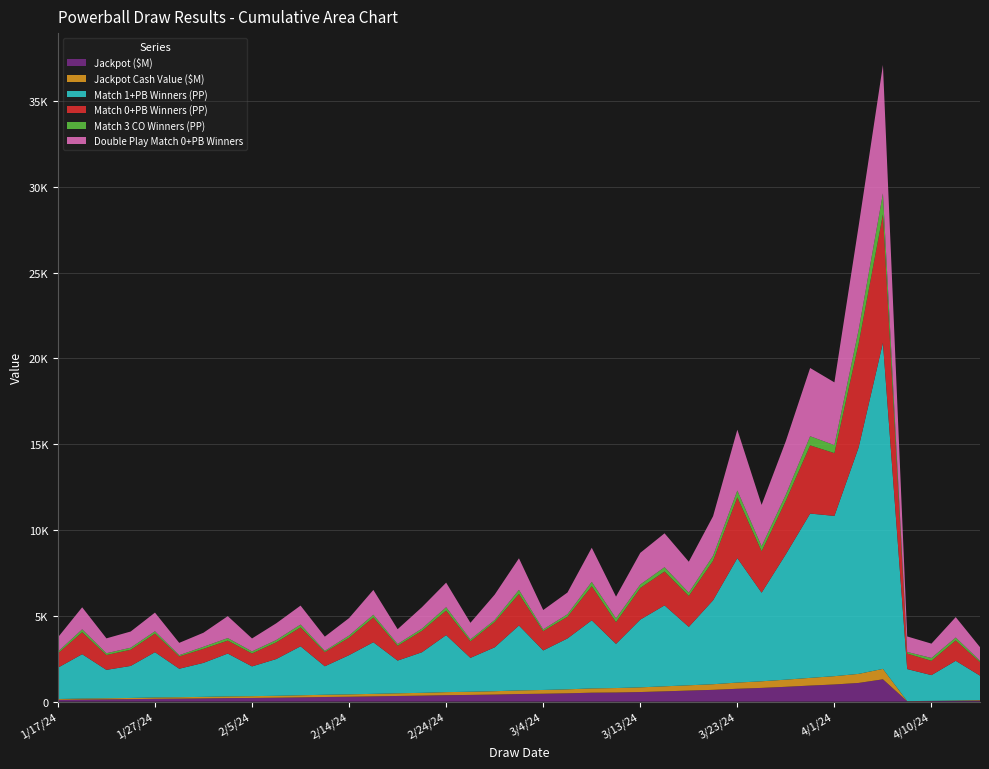

Reading left to right, extract all data points from this chart.

Jackpot ($M): 1/17/24=102.0	1/20/24=120.0	1/22/24=133.0	1/24/24=145.0	1/27/24=164.0	1/29/24=174.0	1/31/24=188.0	2/3/24=206.0	2/5/24=214.0	2/7/24=228.0	2/10/24=248.0	2/12/24=270.0	2/14/24=285.0	2/17/24=306.0	2/19/24=330.0	2/21/24=348.0	2/24/24=376.0	2/26/24=391.0	2/28/24=412.0	3/2/24=443.0	3/4/24=460.0	3/6/24=485.0	3/9/24=521.0	3/11/24=532.0	3/13/24=559.0	3/16/24=600.0	3/18/24=645.0	3/20/24=687.0	3/23/24=750.0	3/25/24=800.0	3/27/24=865.0	3/30/24=935.0	4/1/24=1000.0	4/3/24=1090.0	4/6/24=1300.0	4/8/24=20.0	4/10/24=31.0	4/13/24=46.0	4/15/24=63.0
Jackpot Cash Value ($M): 1/17/24=50.5	1/20/24=59.4	1/22/24=63.9	1/24/24=69.7	1/27/24=78.8	1/29/24=83.9	1/31/24=90.7	2/3/24=99.4	2/5/24=105.7	2/7/24=112.6	2/10/24=122.5	2/12/24=130.4	2/14/24=137.7	2/17/24=147.8	2/19/24=155.8	2/21/24=164.3	2/24/24=177.5	2/26/24=185.6	2/28/24=195.5	3/2/24=210.3	3/4/24=220.4	3/6/24=232.4	3/9/24=249.6	3/11/24=260.1	3/13/24=273.3	3/16/24=293.4	3/18/24=307.3	3/20/24=327.3	3/23/24=360.8	3/25/24=384.8	3/27/24=416.1	3/30/24=449.7	4/1/24=483.8	4/3/24=527.3	4/6/24=608.9	4/8/24=9.4	4/10/24=14.5	4/13/24=21.5	4/15/24=29.5
Match 1+PB Winners (PP): 1/17/24=1825.0	1/20/24=2585.0	1/22/24=1654.0	1/24/24=1866.0	1/27/24=2638.0	1/29/24=1659.0	1/31/24=1980.0	2/3/24=2496.0	2/5/24=1733.0	2/7/24=2142.0	2/10/24=2854.0	2/12/24=1660.0	2/14/24=2287.0	2/17/24=3008.0	2/19/24=1906.0	2/21/24=2364.0	2/24/24=3323.0	2/26/24=1973.0	2/28/24=2558.0	3/2/24=3783.0	3/4/24=2302.0	3/6/24=2965.0	3/9/24=3969.0	3/11/24=2572.0	3/13/24=3947.0	3/16/24=4715.0	3/18/24=3404.0	3/20/24=4892.0	3/23/24=7251.0	3/25/24=5163.0	3/27/24=7311.0	3/30/24=9574.0	4/1/24=9340.0	4/3/24=13204.0	4/6/24=19006.0	4/8/24=1868.0	4/10/24=1499.0	4/13/24=2311.0	4/15/24=1421.0
Match 0+PB Winners (PP): 1/17/24=834.0	1/20/24=1283.0	1/22/24=866.0	1/24/24=943.0	1/27/24=1086.0	1/29/24=717.0	1/31/24=818.0	2/3/24=754.0	2/5/24=754.0	2/7/24=974.0	2/10/24=1104.0	2/12/24=826.0	2/14/24=1015.0	2/17/24=1444.0	2/19/24=863.0	2/21/24=1248.0	2/24/24=1431.0	2/26/24=965.0	2/28/24=1478.0	3/2/24=1838.0	3/4/24=1127.0	3/6/24=1266.0	3/9/24=1986.0	3/11/24=1265.0	3/13/24=1844.0	3/16/24=1974.0	3/18/24=1803.0	3/20/24=2302.0	3/23/24=3542.0	3/25/24=2412.0	3/27/24=3121.0	3/30/24=3976.0	4/1/24=3657.0	4/3/24=6051.0	4/6/24=7483.0	4/8/24=902.0	4/10/24=835.0	4/13/24=1188.0	4/15/24=791.0
Match 3 CO Winners (PP): 1/17/24=98.0	1/20/24=167.0	1/22/24=104.0	1/24/24=119.0	1/27/24=135.0	1/29/24=74.0	1/31/24=121.0	2/3/24=149.0	2/5/24=121.0	2/7/24=135.0	2/10/24=164.0	2/12/24=74.0	2/14/24=129.0	2/17/24=159.0	2/19/24=103.0	2/21/24=128.0	2/24/24=196.0	2/26/24=114.0	2/28/24=114.0	3/2/24=239.0	3/4/24=102.0	3/6/24=145.0	3/9/24=256.0	3/11/24=224.0	3/13/24=202.0	3/16/24=251.0	3/18/24=191.0	3/20/24=294.0	3/23/24=400.0	3/25/24=294.0	3/27/24=355.0	3/30/24=531.0	4/1/24=467.0	4/3/24=804.0	4/6/24=1221.0	4/8/24=97.0	4/10/24=165.0	4/13/24=170.0	4/15/24=80.0
Double Play Match 0+PB Winners: 1/17/24=834.0	1/20/24=1283.0	1/22/24=866.0	1/24/24=943.0	1/27/24=1086.0	1/29/24=717.0	1/31/24=818.0	2/3/24=1277.0	2/5/24=754.0	2/7/24=974.0	2/10/24=1104.0	2/12/24=826.0	2/14/24=1015.0	2/17/24=1444.0	2/19/24=863.0	2/21/24=1248.0	2/24/24=1431.0	2/26/24=965.0	2/28/24=1478.0	3/2/24=1838.0	3/4/24=1127.0	3/6/24=1266.0	3/9/24=1986.0	3/11/24=1265.0	3/13/24=1844.0	3/16/24=1974.0	3/18/24=1803.0	3/20/24=2302.0	3/23/24=3542.0	3/25/24=2412.0	3/27/24=3121.0	3/30/24=3976.0	4/1/24=3657.0	4/3/24=6051.0	4/6/24=7483.0	4/8/24=902.0	4/10/24=835.0	4/13/24=1188.0	4/15/24=791.0